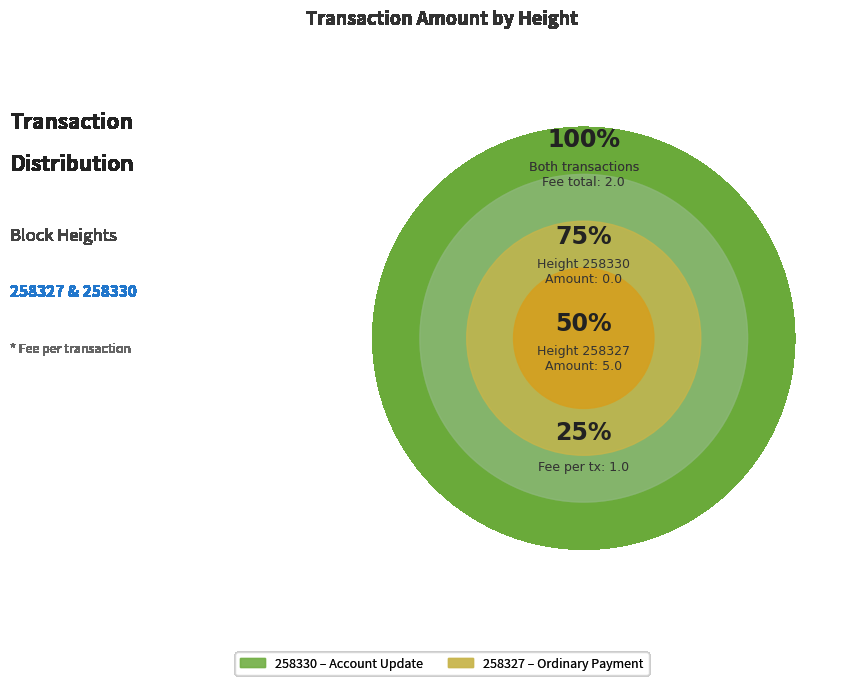

Rank the categories by value from lowest to highest.

258330, 258327